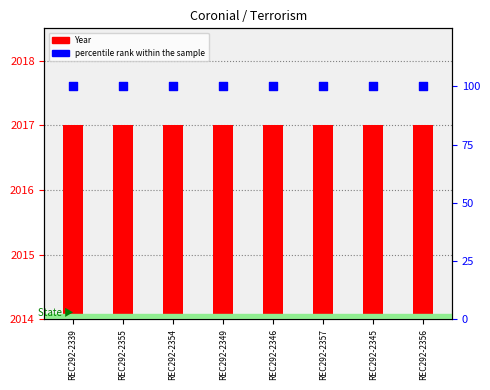

At which category is the sum across all series the highest?

REC292-2339